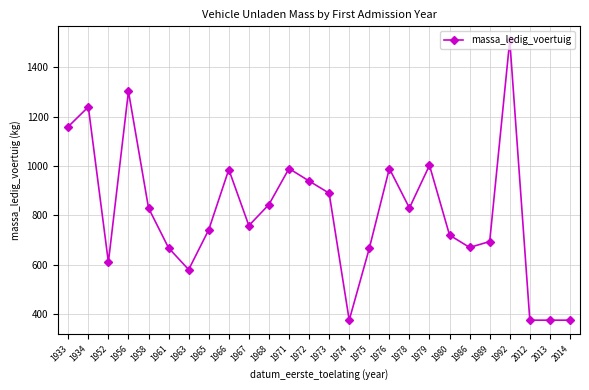

What is the value of the 8th point from the left?

741.5